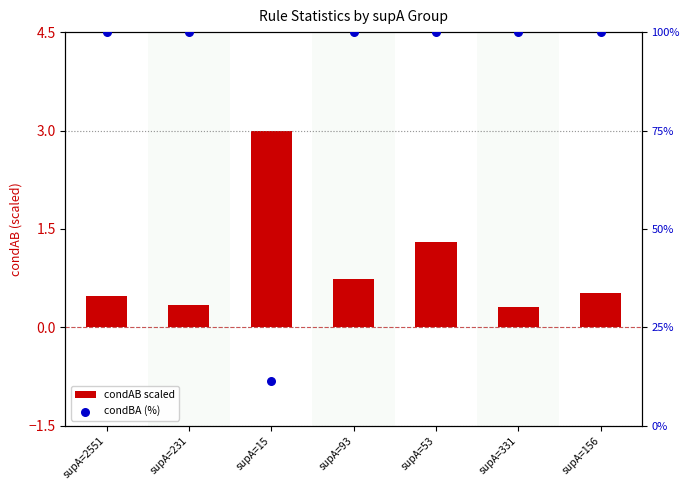

Is the value of condAB scaled at supA=231 greater than the value of condBA (%) at supA=231?

No